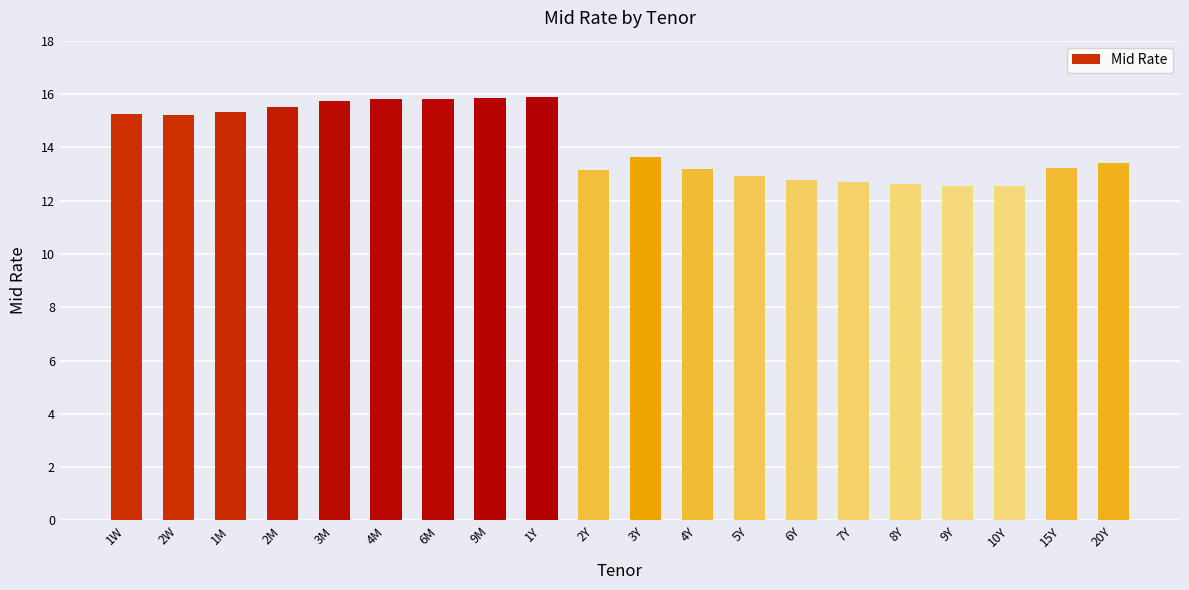

What is the minimum value shown in the chart?

12.6